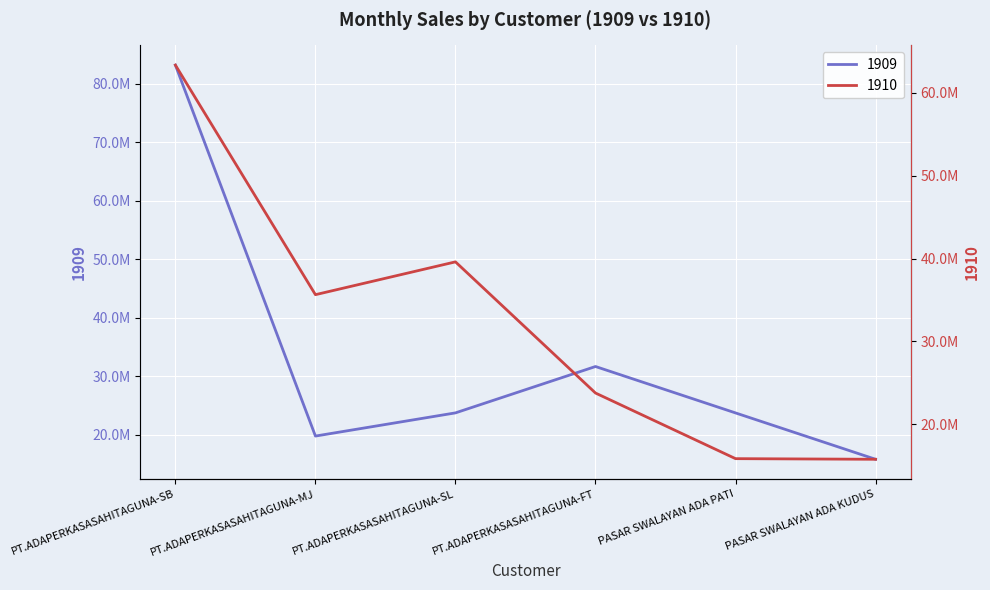

What is the difference between the 1910 values at PASAR SWALAYAN ADA KUDUS and PT.ADAPERKASASAHITAGUNA-MJ?

19877000